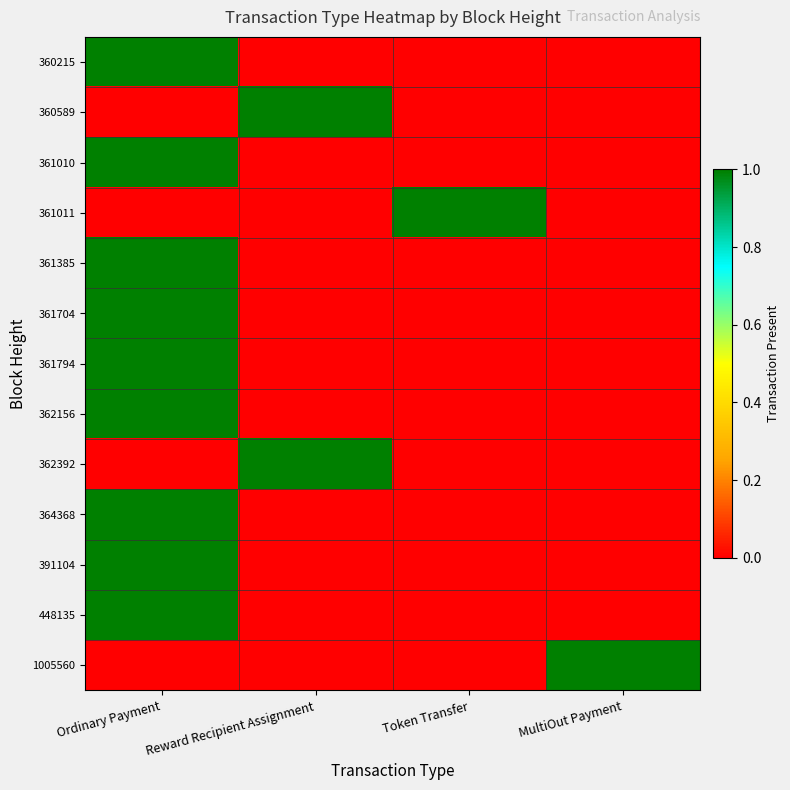

Count the number of categories in the chart.

4